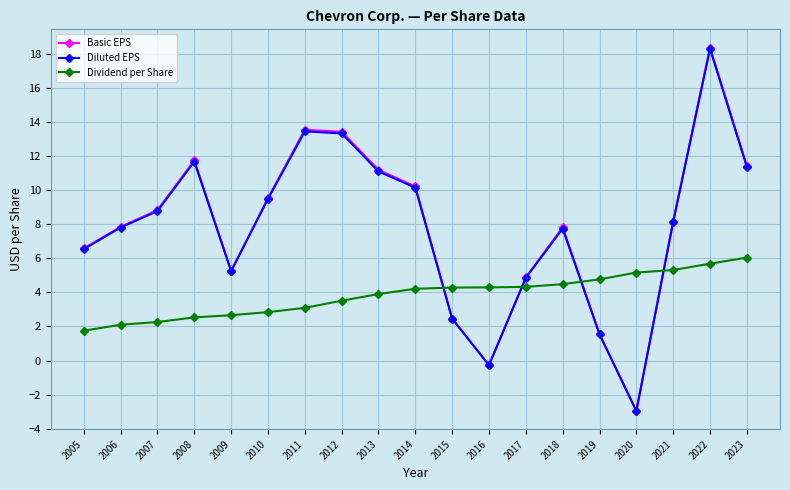

At which category is the sum across all series the highest?

2022